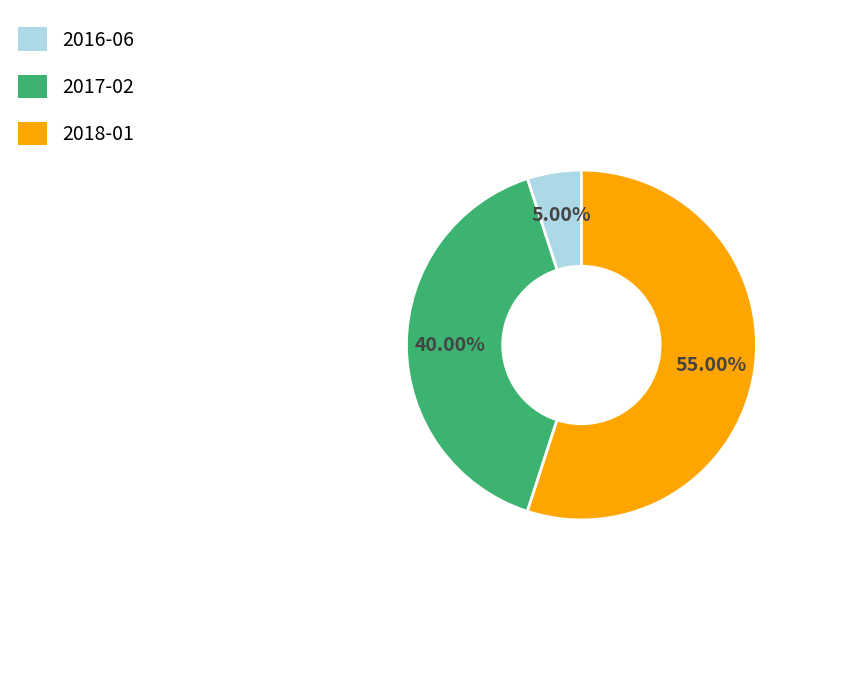

Which slice is the largest?

2018-01